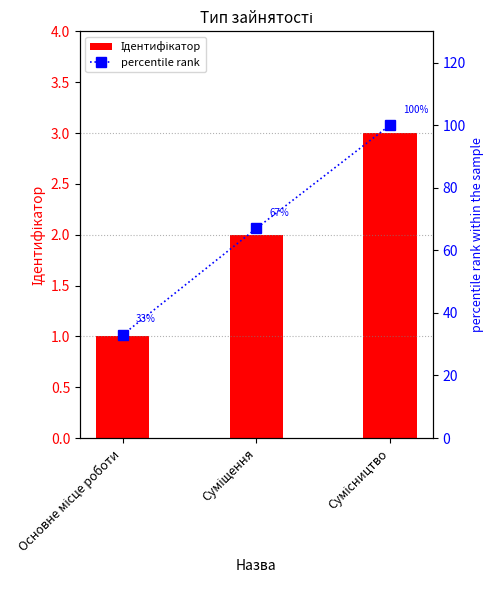

What is the highest value of the Ідентифікатор series?

3